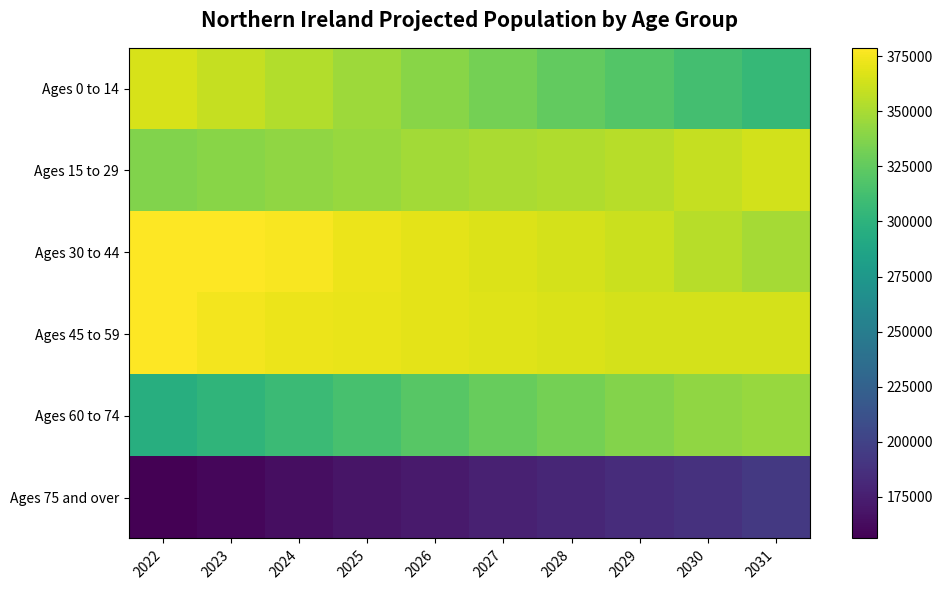

Which category has the lowest value across all series?

2022